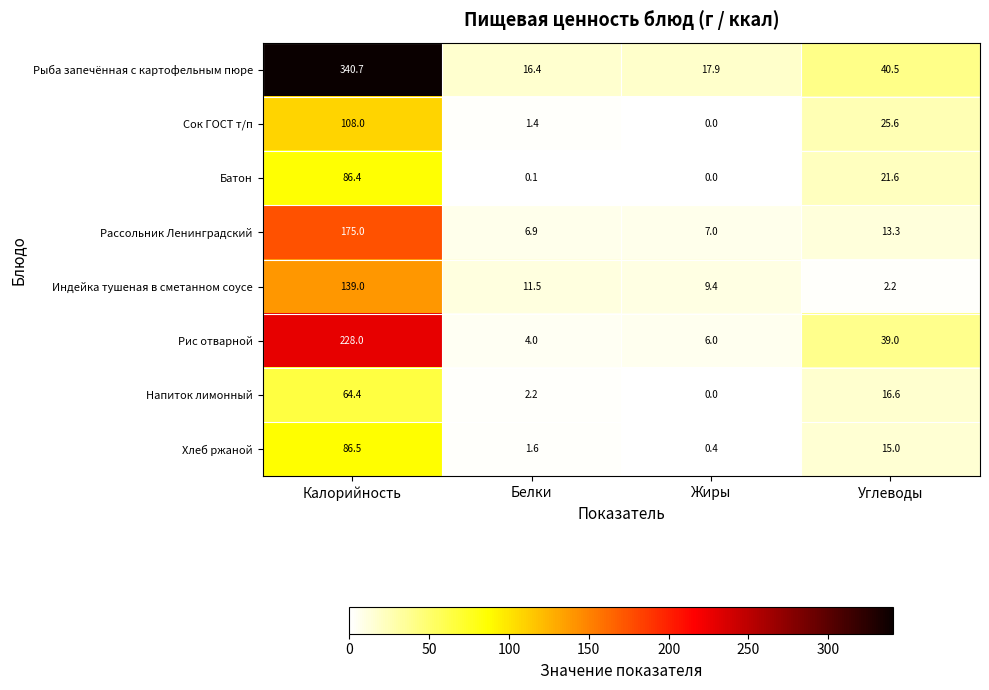

Which series has the widest spread of values?

Рыба запечённая с картофельным пюре